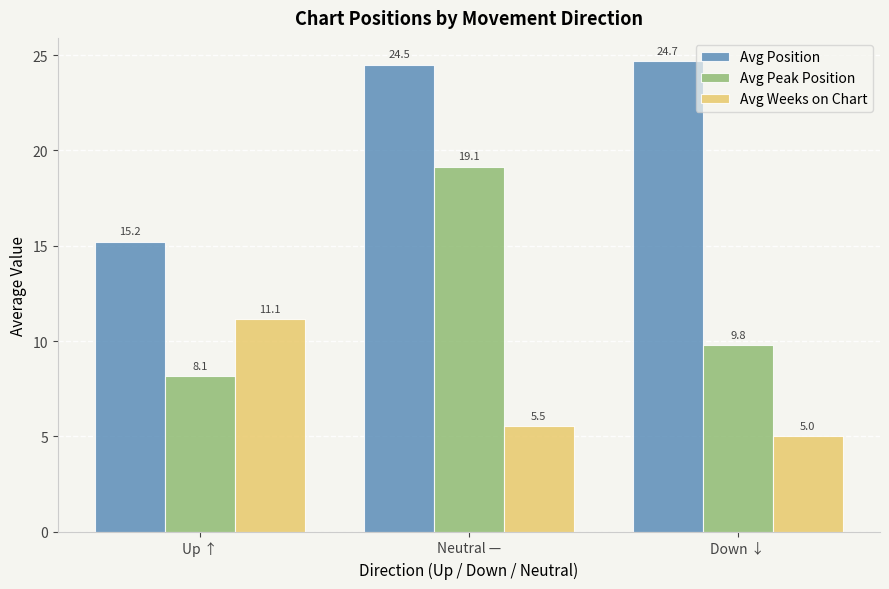

What is the label of the 2nd bar from the left?

Neutral —